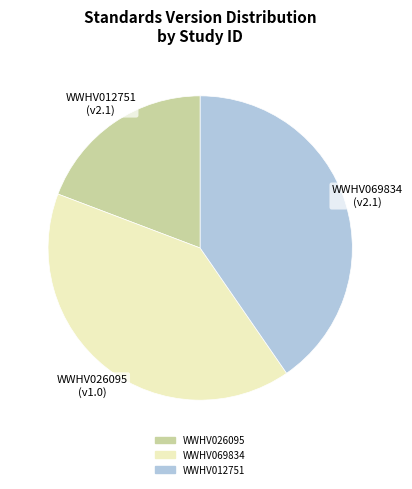

Which category has the smallest portion of the pie?

WWHV026095